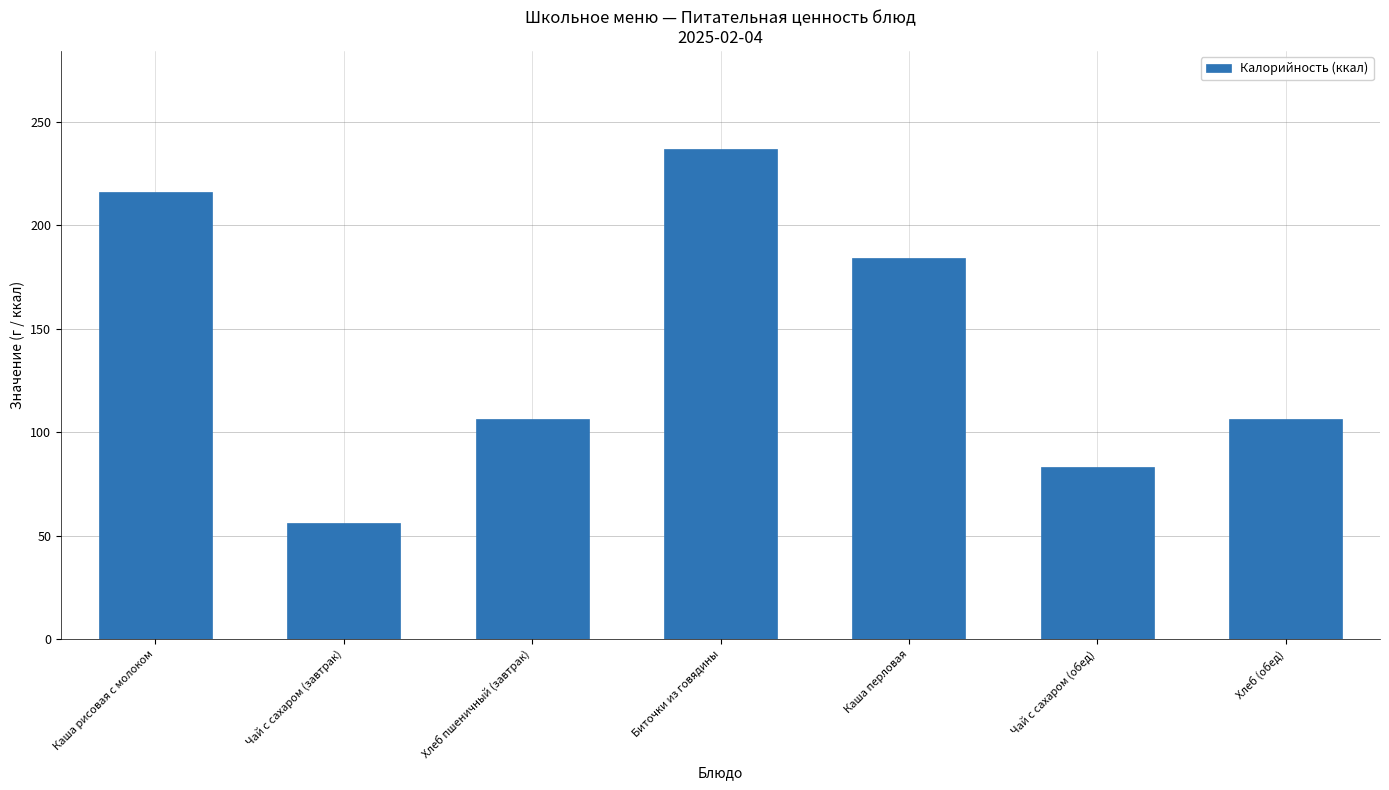

Reading left to right, extract all data points from this chart.

216.0	56.0	106.4	237.0	184.5	83.4	106.4